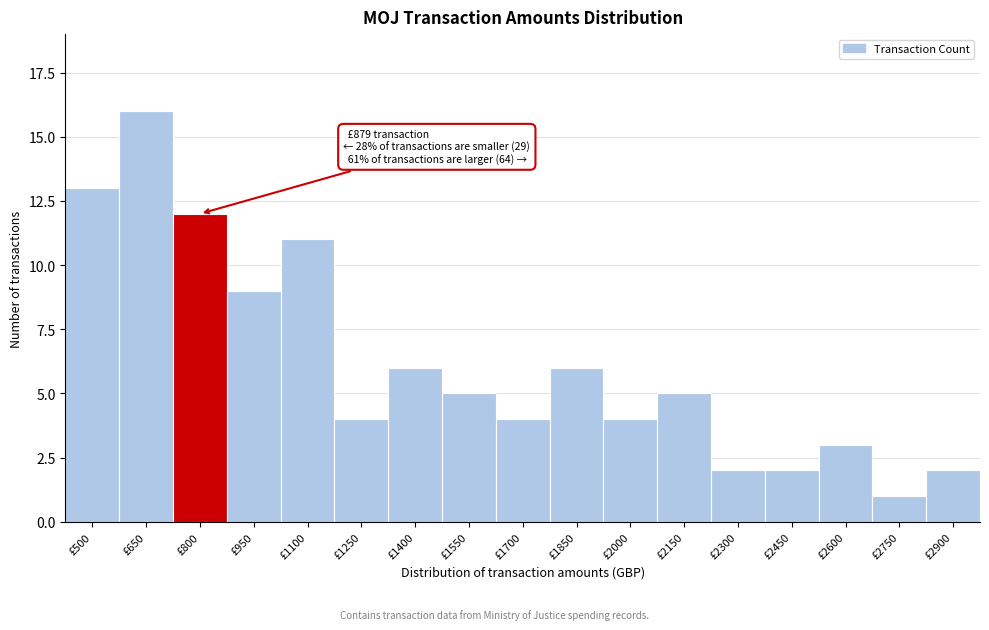

Reading left to right, list all the values displayed in this chart.

13	16	12	9	11	4	6	5	4	6	4	5	2	2	3	1	2